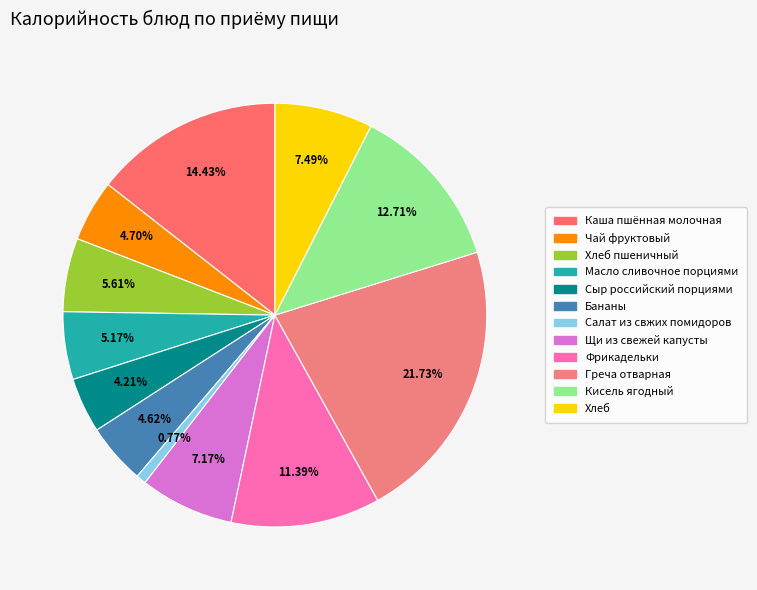

Which category has the biggest portion of the pie?

Греча отварная